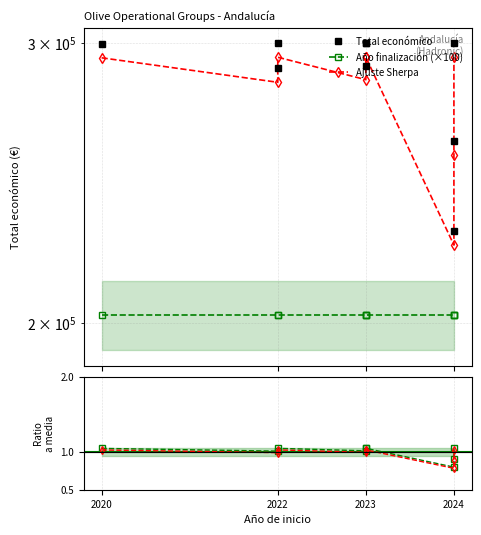

True or false: Total econ / mean has a value of 0.7 at 2024.

False